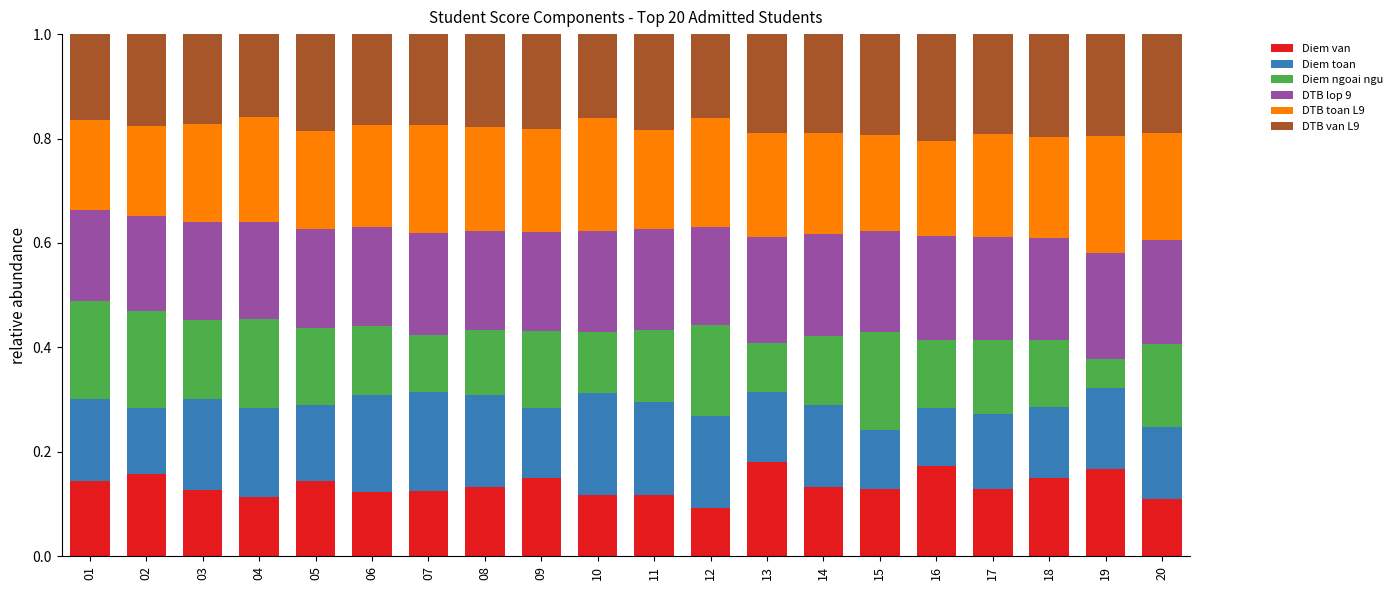

How many Diem van values are between 0 and 1?

20